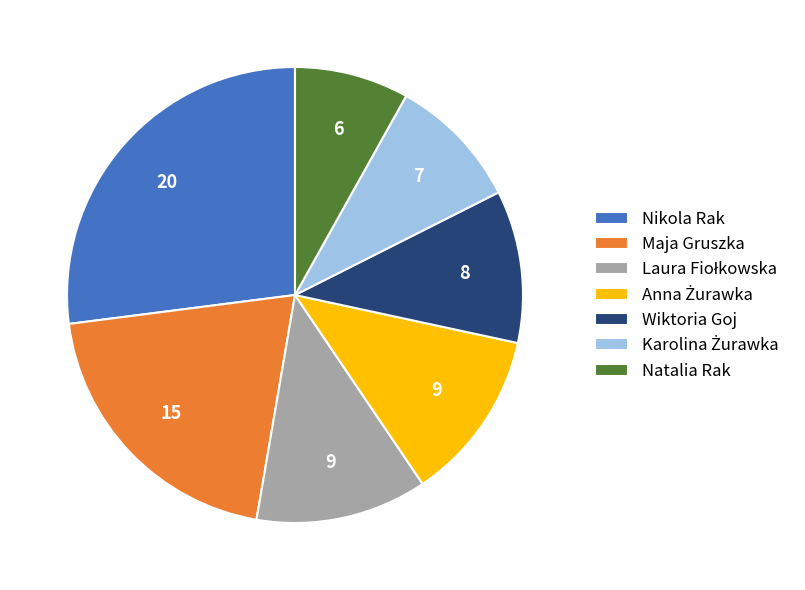

Which category has the biggest portion of the pie?

Nikola Rak